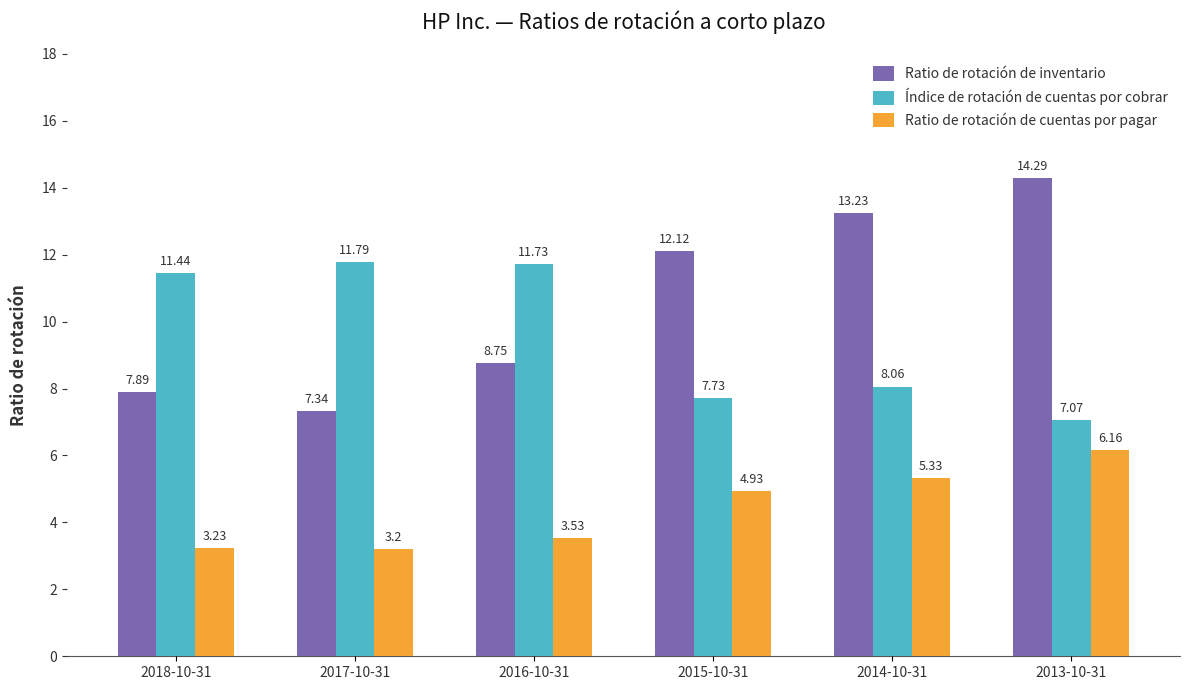

Which series has the largest total across all categories?

Ratio de rotación de inventario